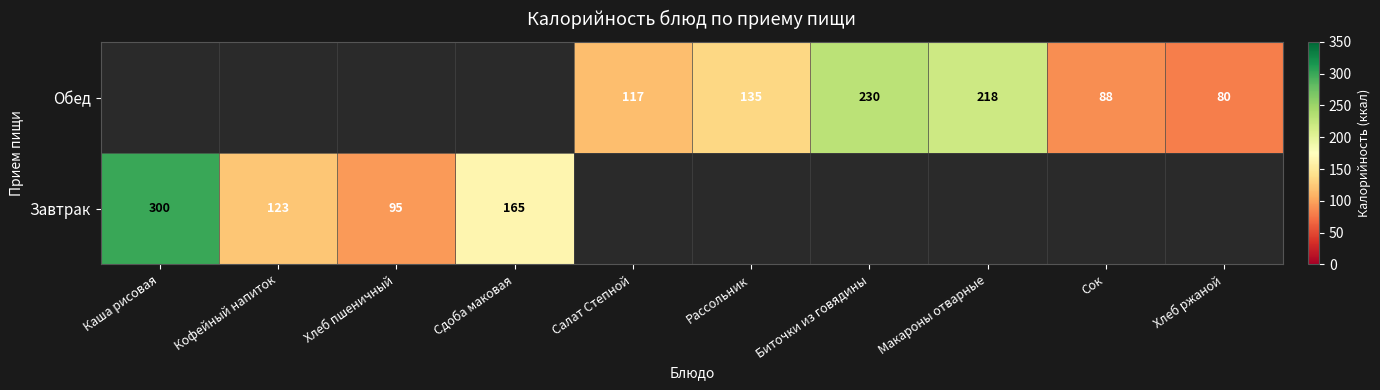

The Обед series shows 135 at Рассольник. True or false?

True